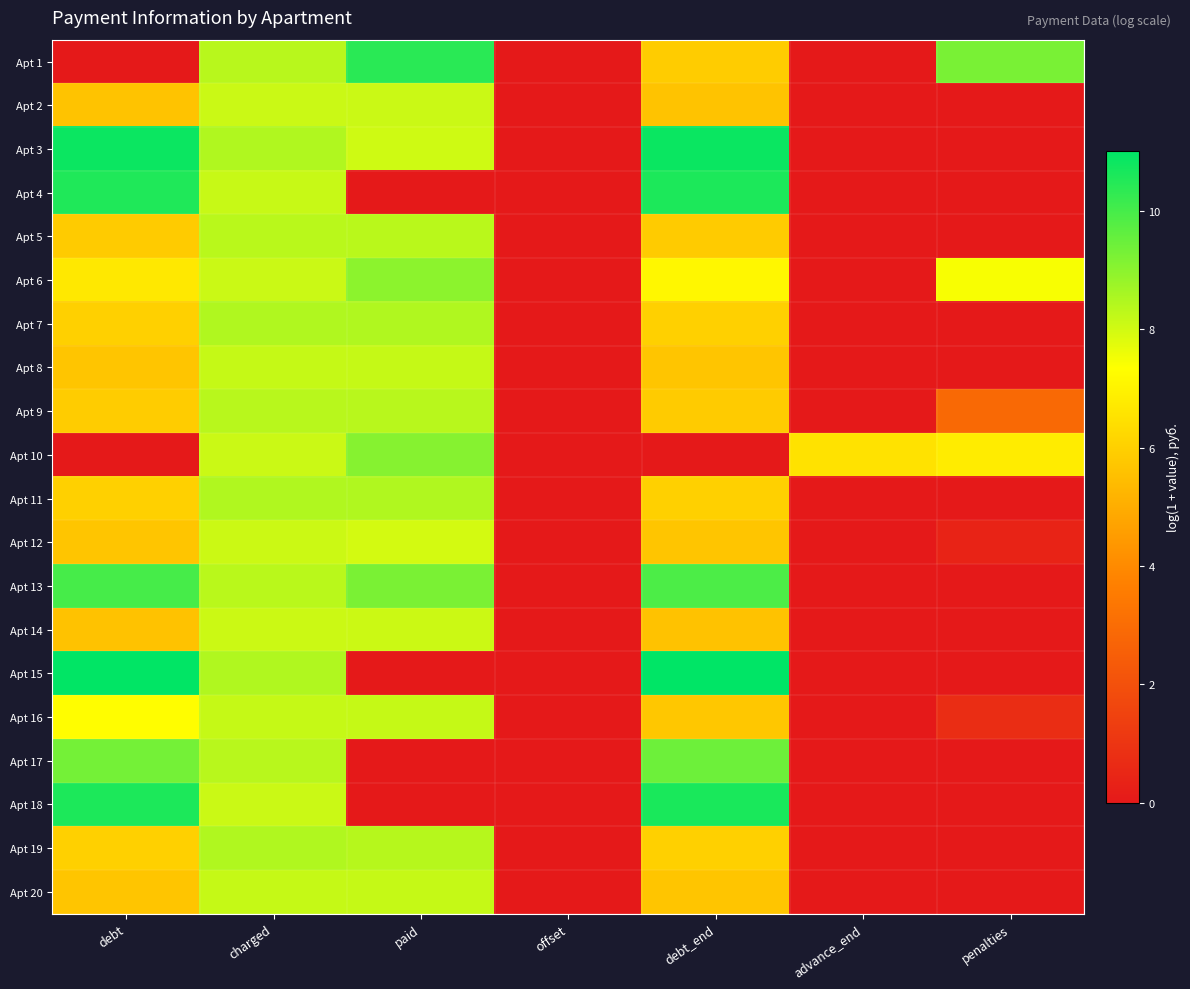

Which has a higher value, debt or advance_end?

debt